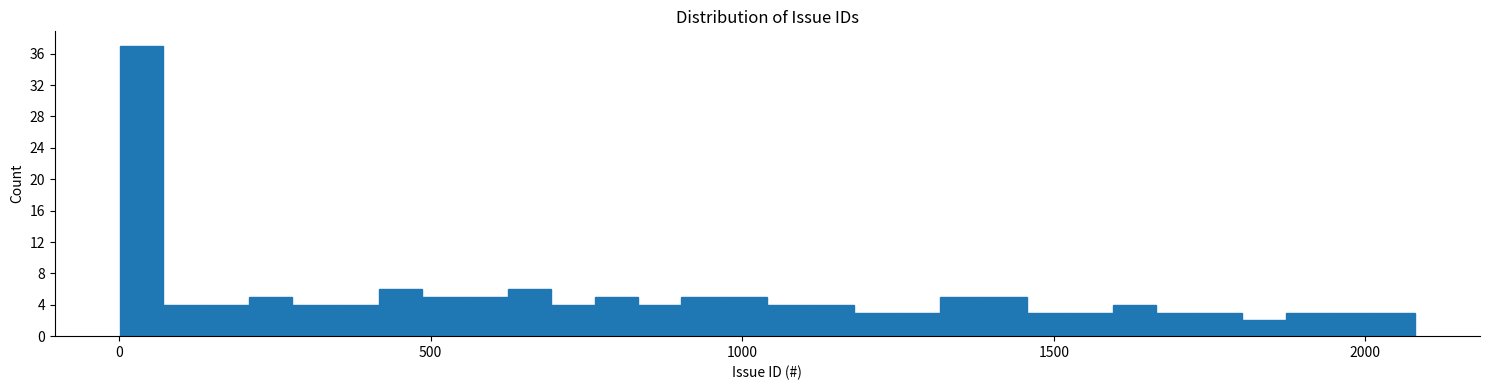

Around what value on the x-axis is the tallest bar? Give the approximate position of its centre, as read against the axis.

50